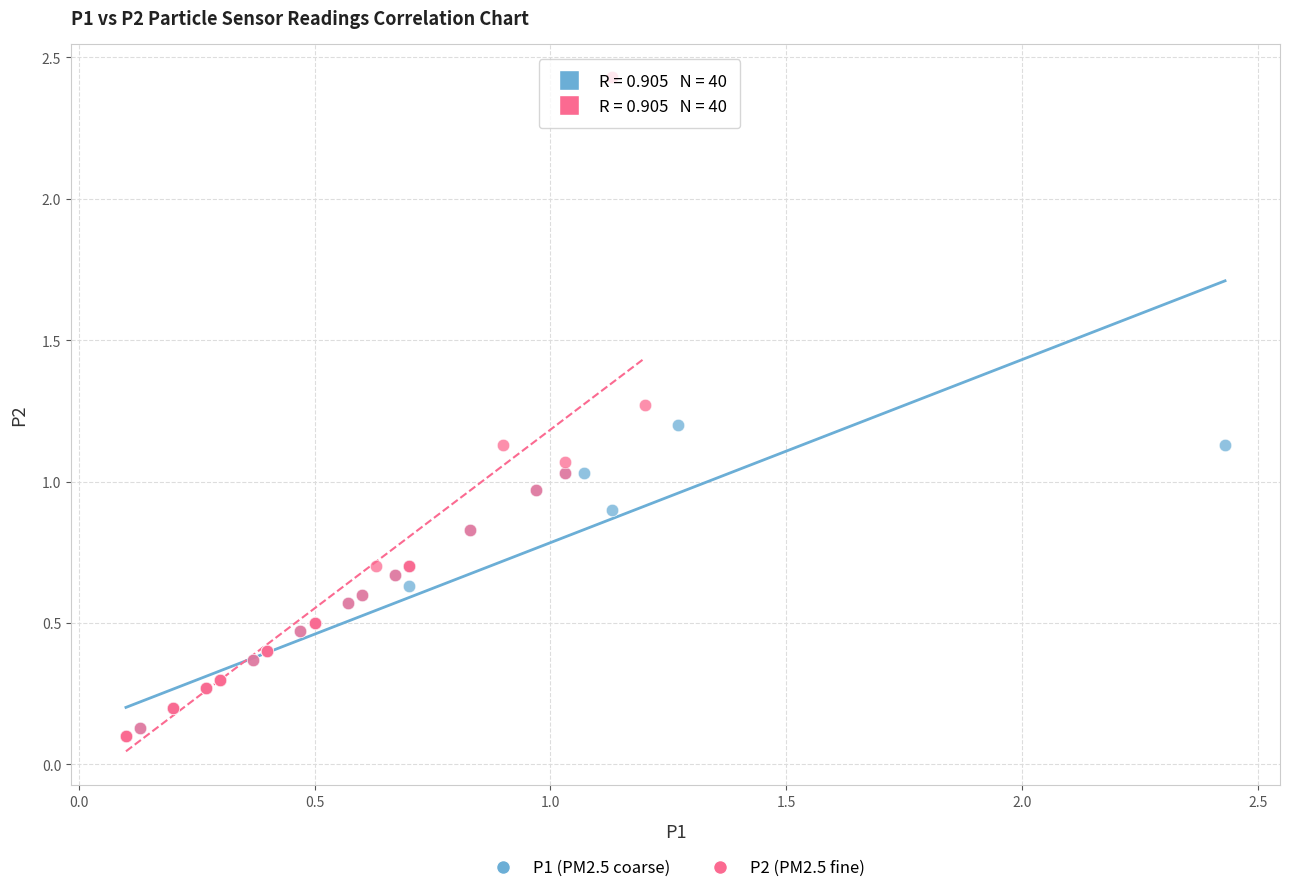

What are all the series names shown in the legend?

P1 (PM2.5 coarse), P2 (PM2.5 fine)